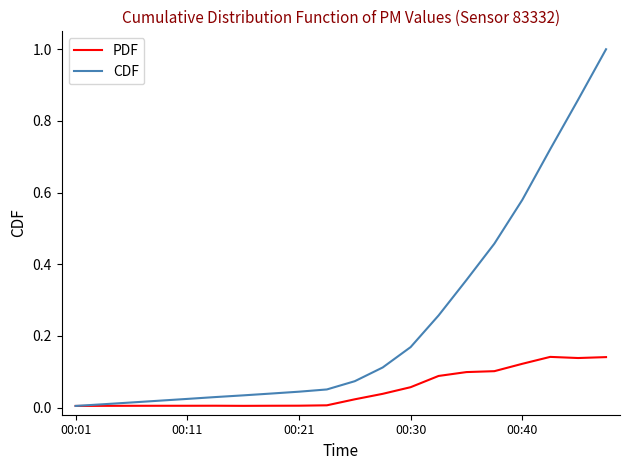

List the series in order of their overall mean, highest first.

CDF, PDF